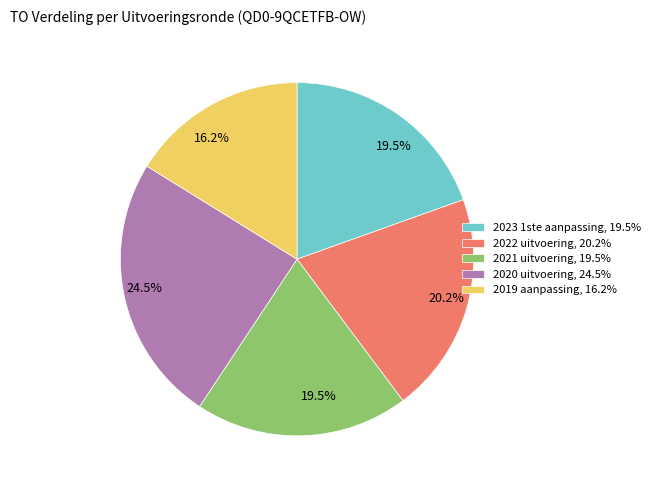

How much of the chart is everything except 2022 uitvoering, 20.2%?

79.8%